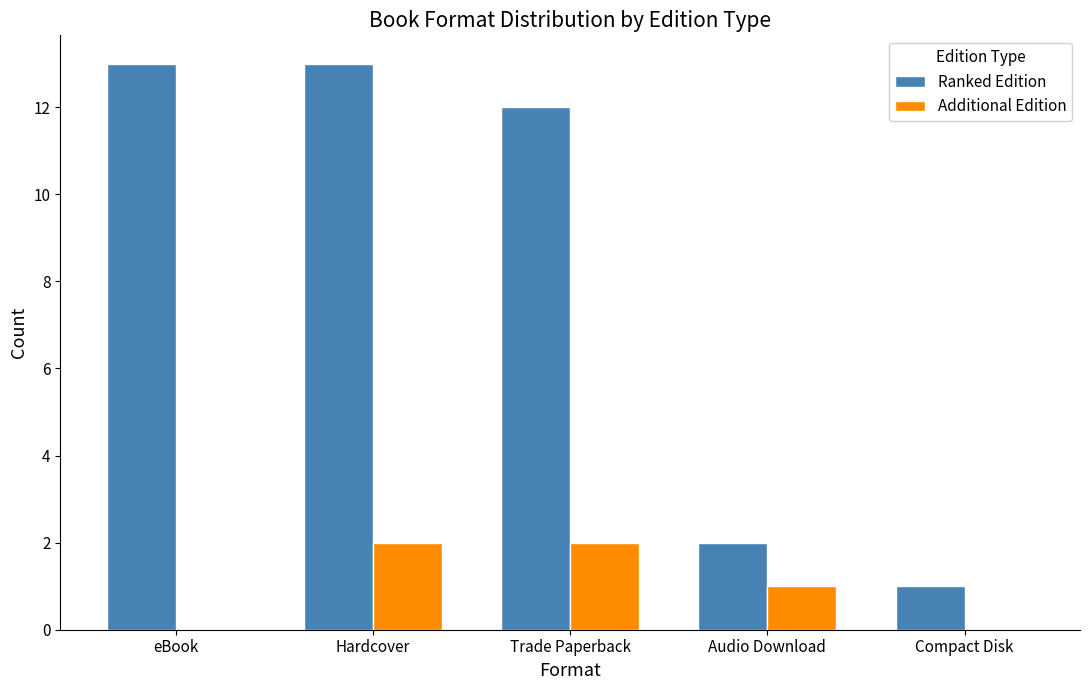

Does the chart contain stacked bars?

No